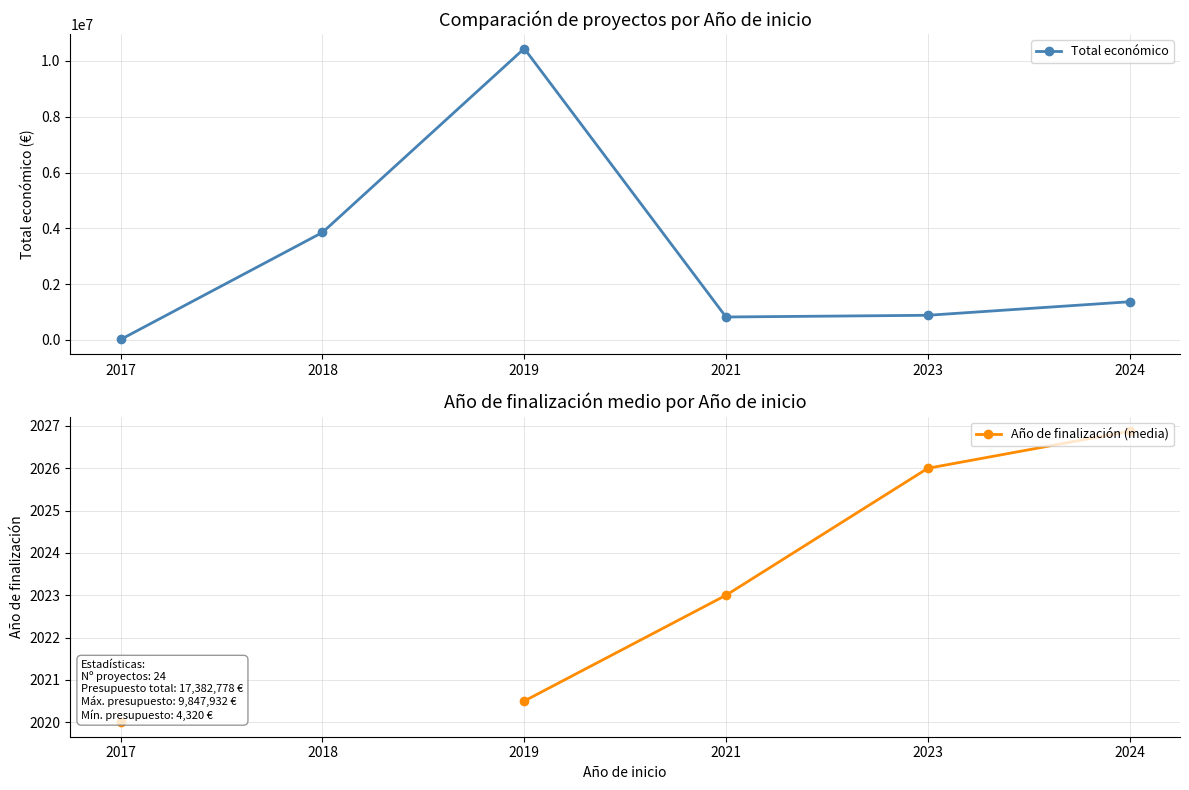

The Año de finalización (media) series shows 3385.7 at 2023. True or false?

False